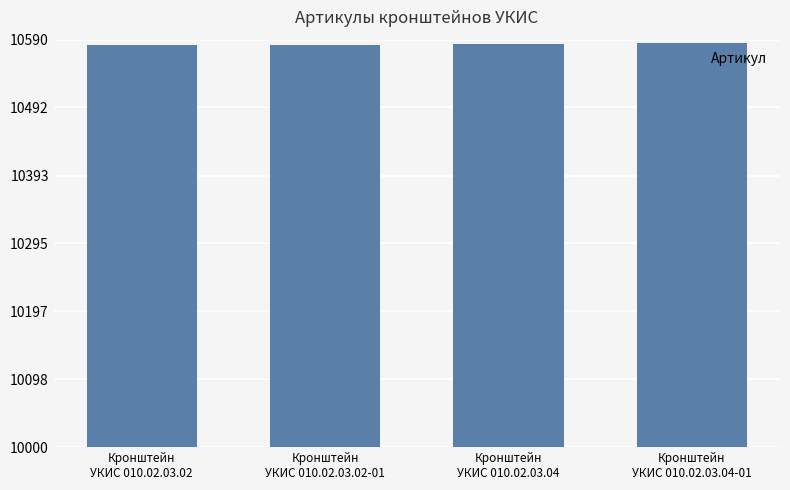

The value at Кронштейн
УКИС 010.02.03.04-01 is 10585. True or false?

True